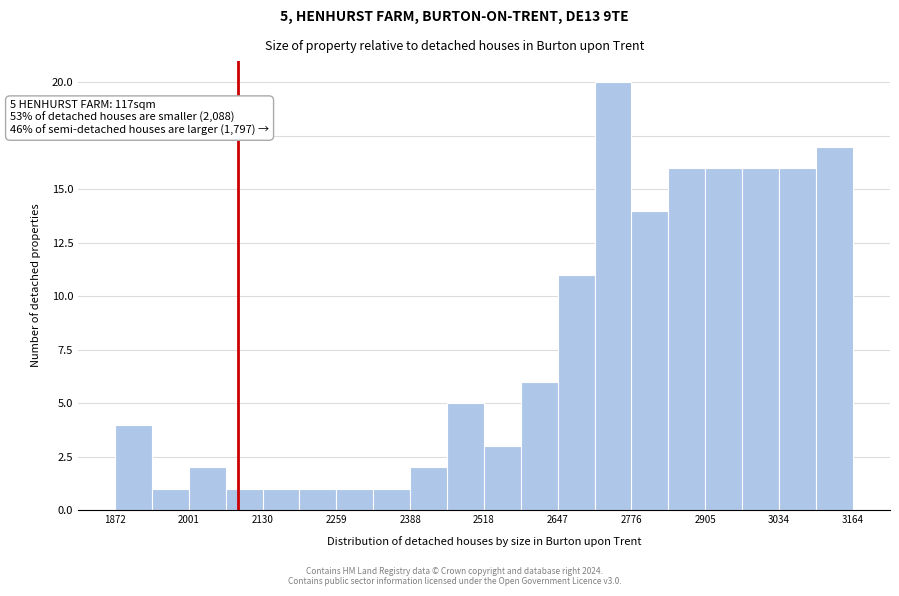

Around what value on the x-axis is the tallest bar? Give the approximate position of its centre, as read against the axis.

2740